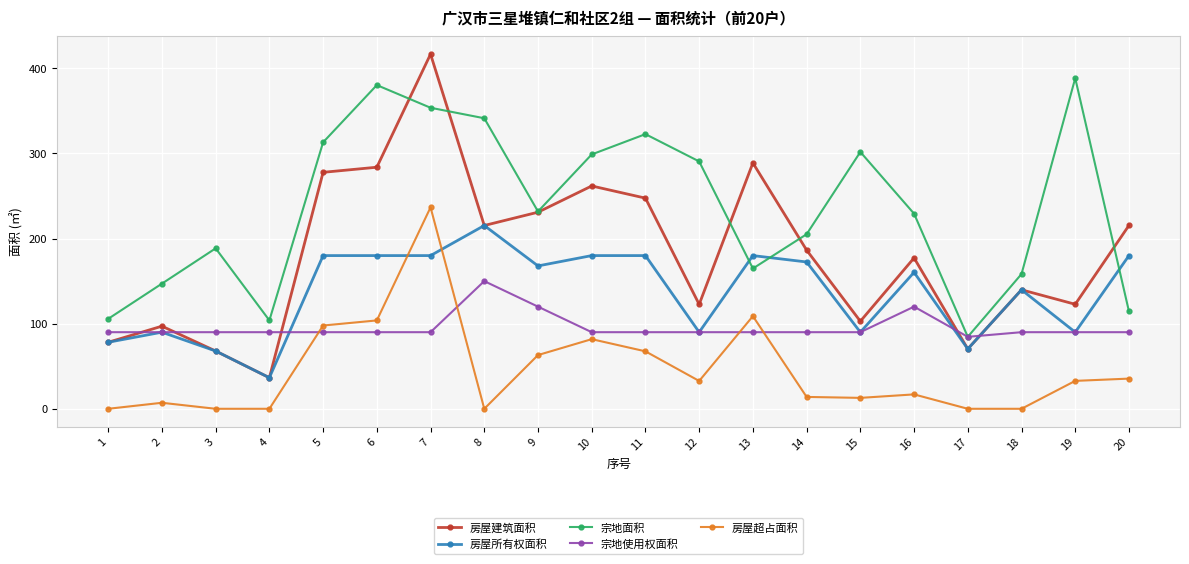

What is the total value across all series at 15?

597.4